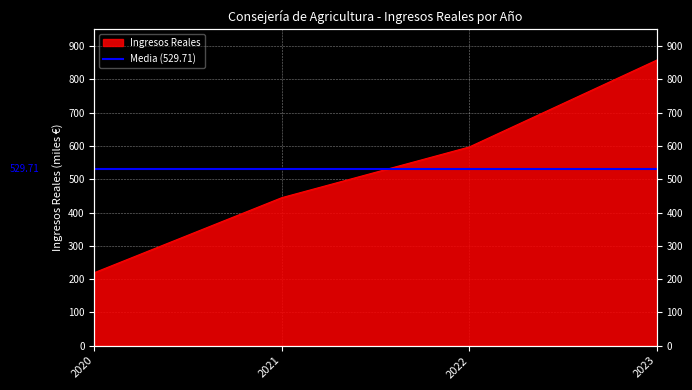

The chart shows a value of 858.0 at 2023. True or false?

True